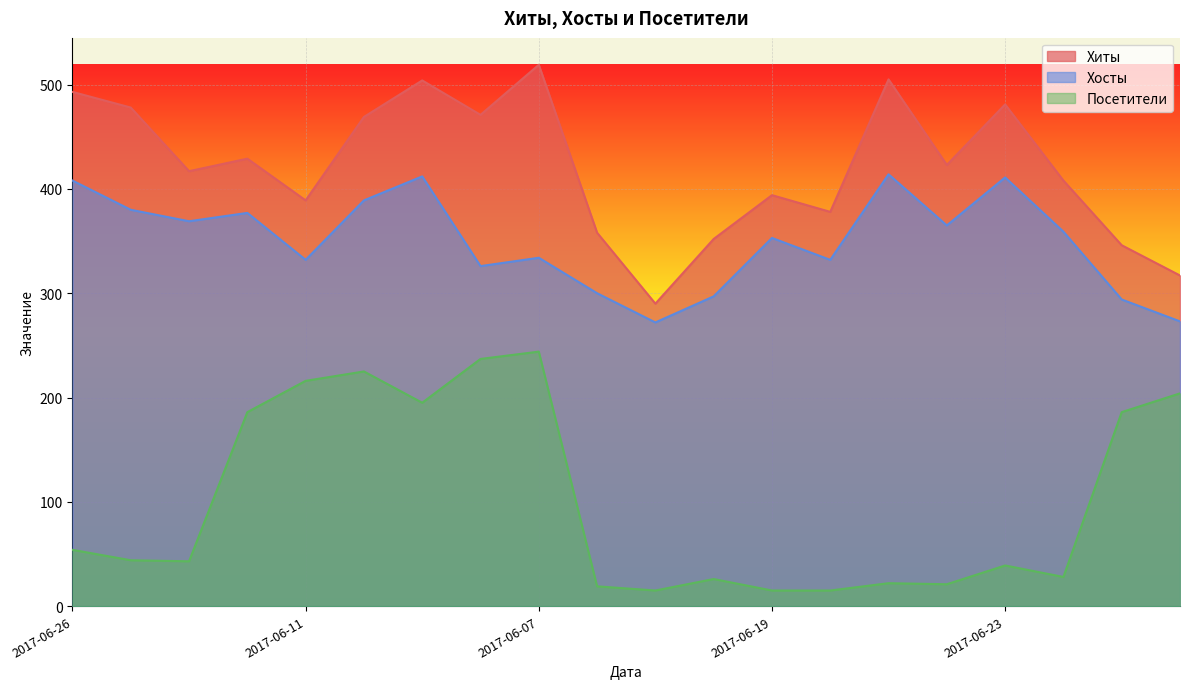

At 2017-06-27, list the series in order from smallest to largest.

Посетители, Хосты, Хиты